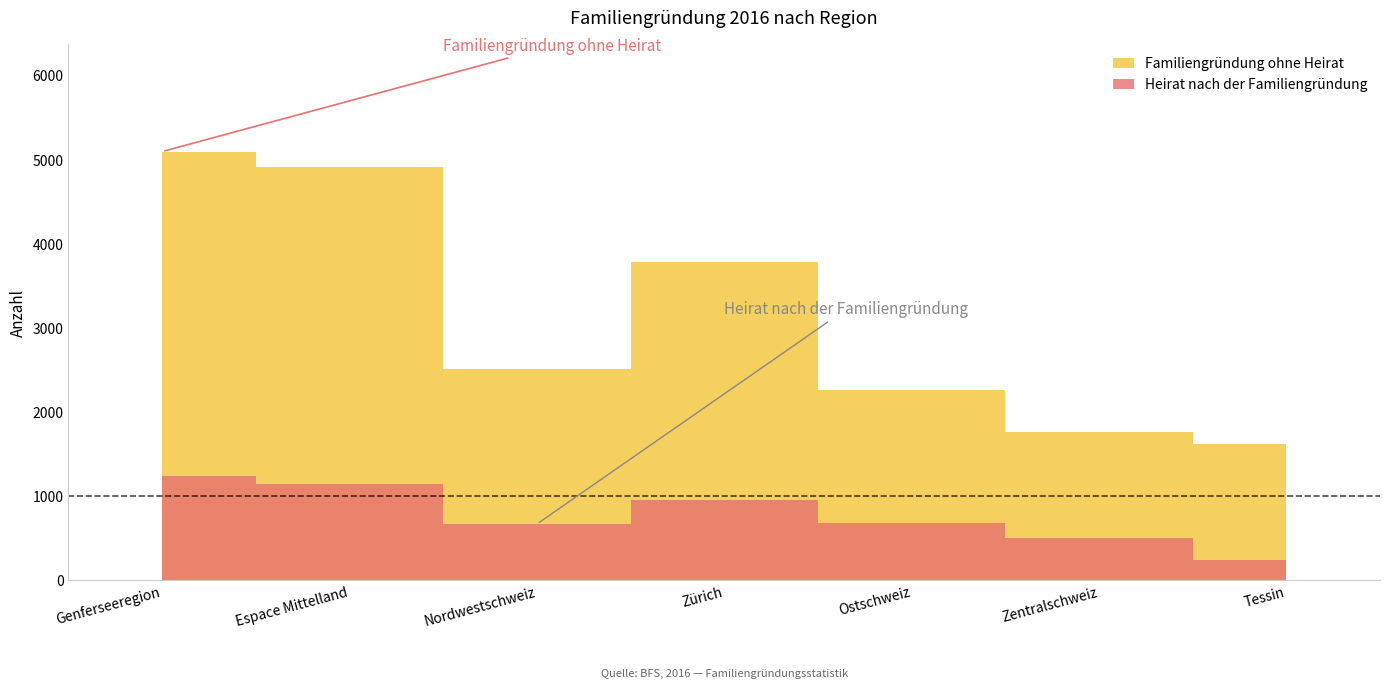

True or false: Heirat nach der Familiengründung has a value of 1242 at Genferseeregion.

True